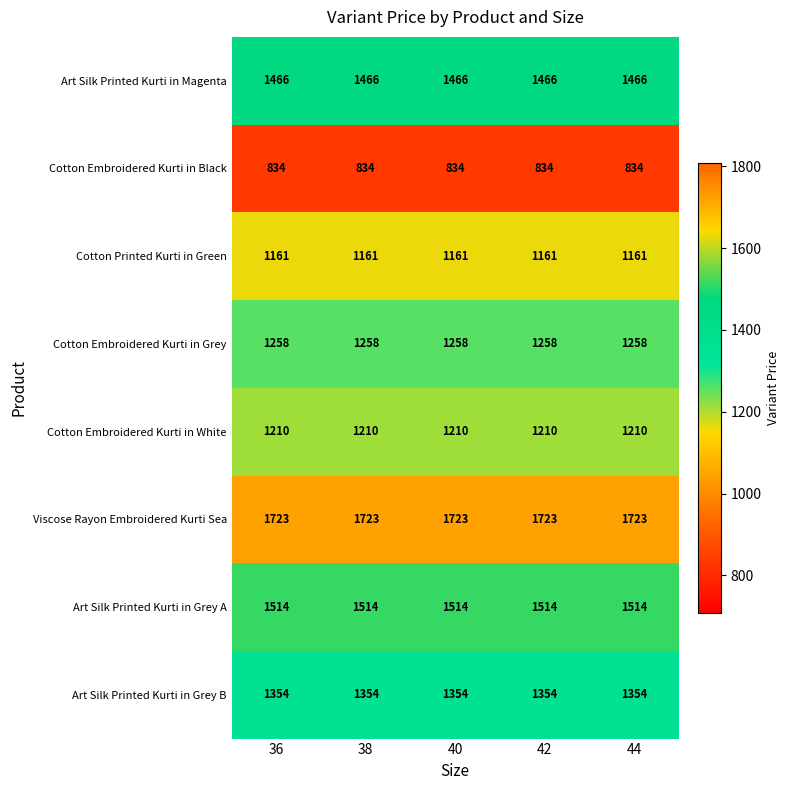

What is the sum of the Cotton Printed Kurti in Green values at 36 and 44?

2322